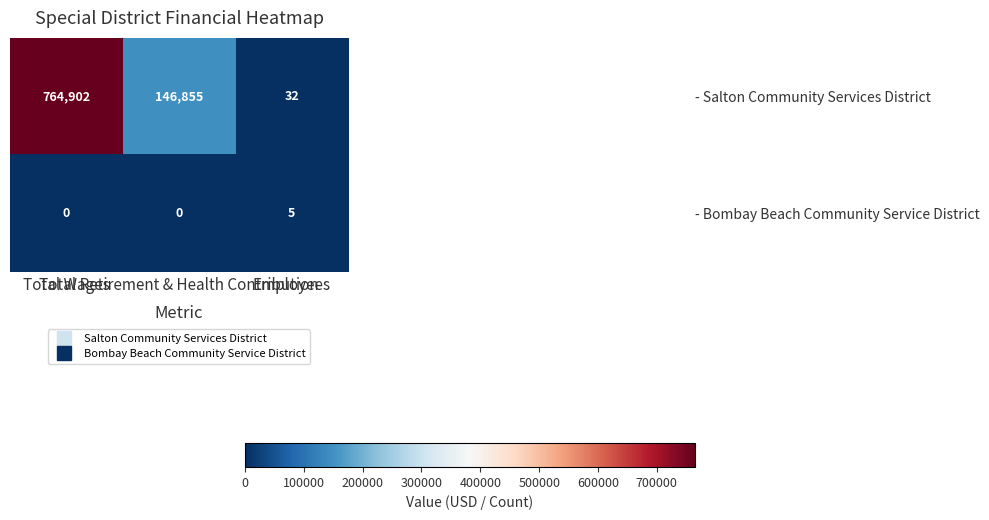

What is the highest value of the - Bombay Beach Community Service District series?

5